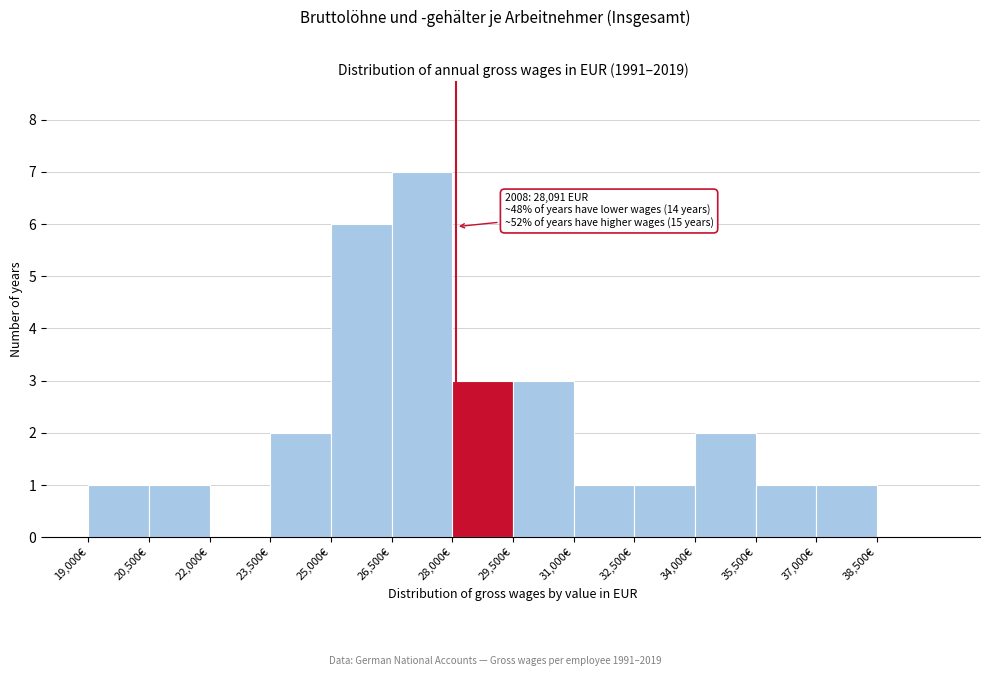

Over which range of the x-axis is the bar tallest?

26500 to 28000